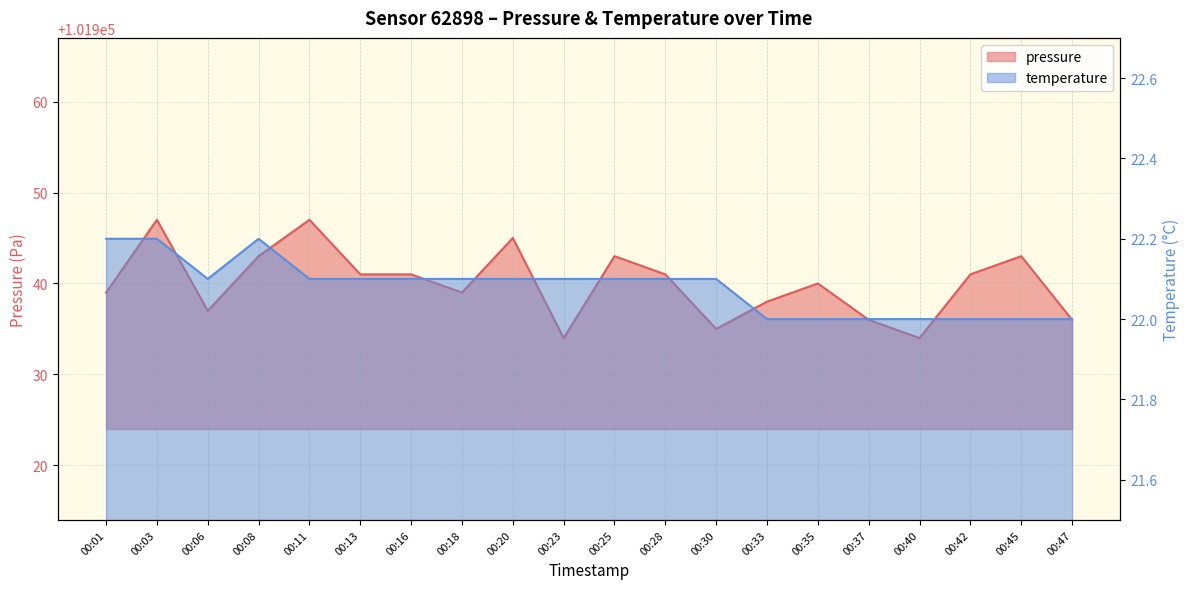

Which series has the widest spread of values?

pressure